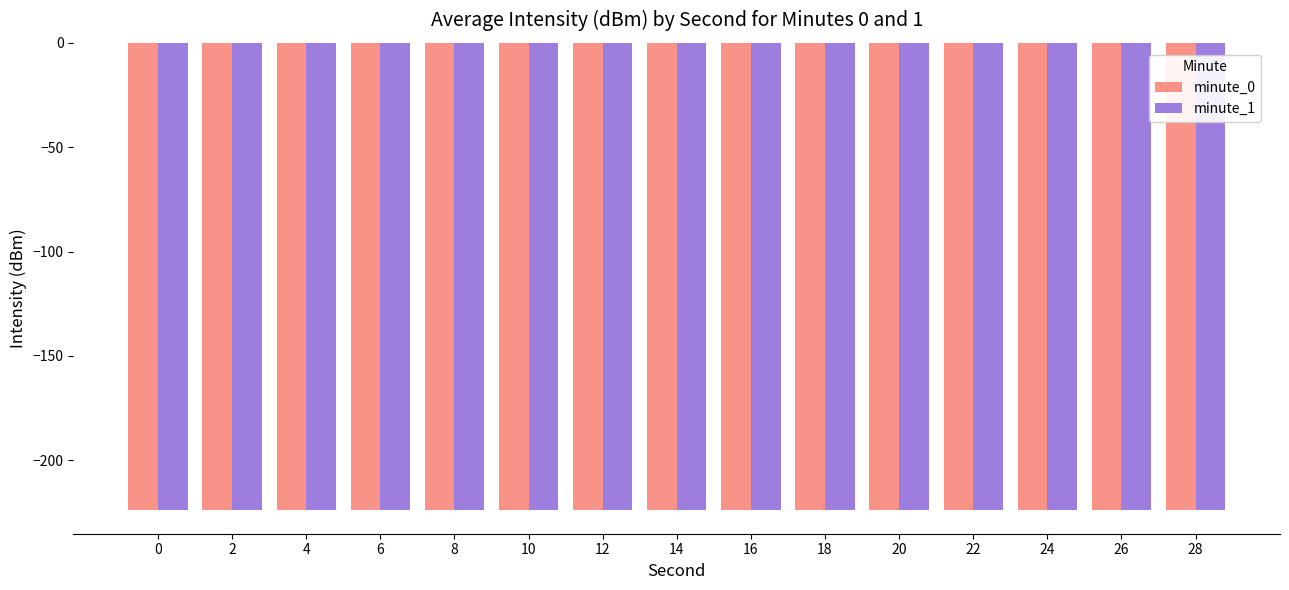

At which category is the sum across all series the highest?

28